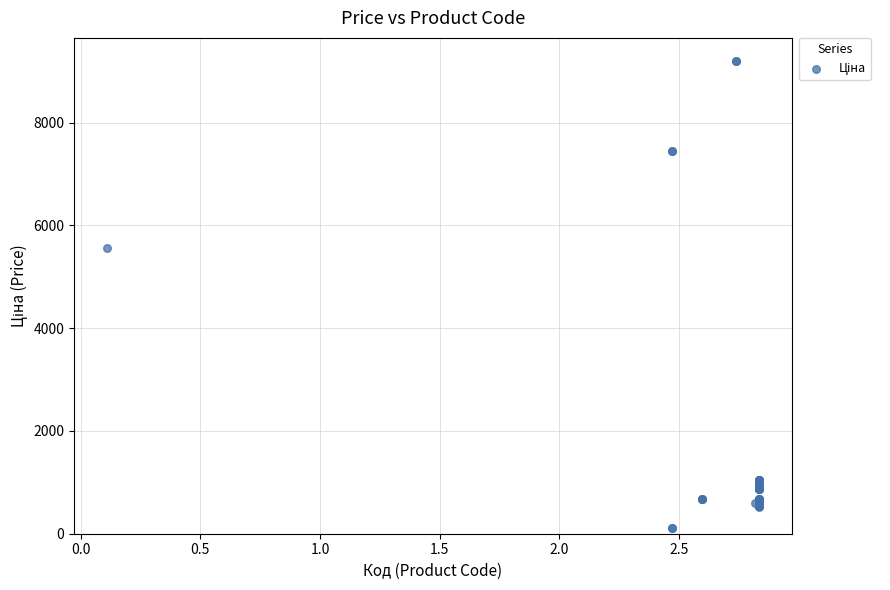

What Y value in the scatter plot is closest to 4654?

5560.3